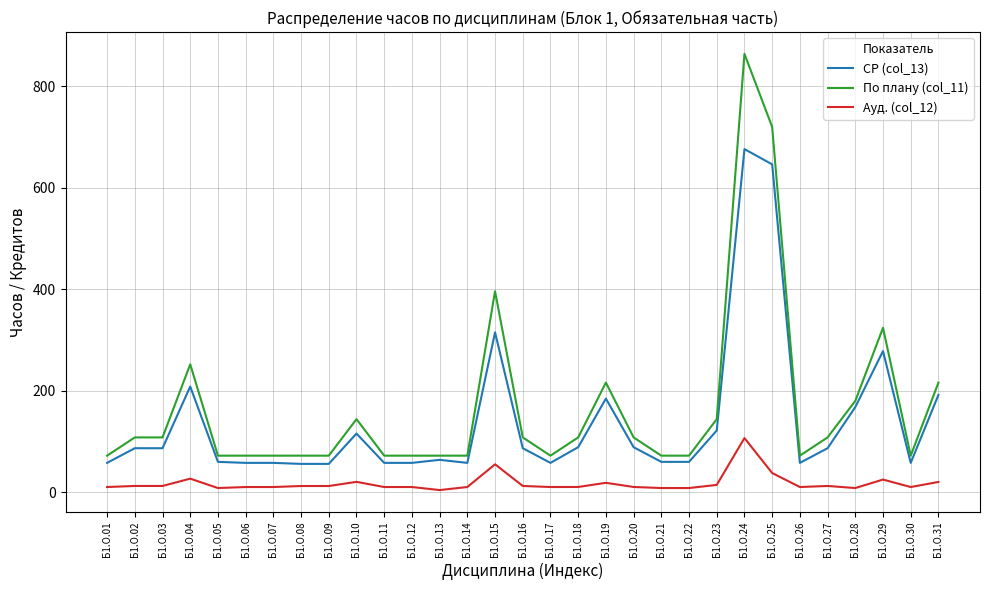

Which series has the largest range (max minus min)?

По плану (col_11)